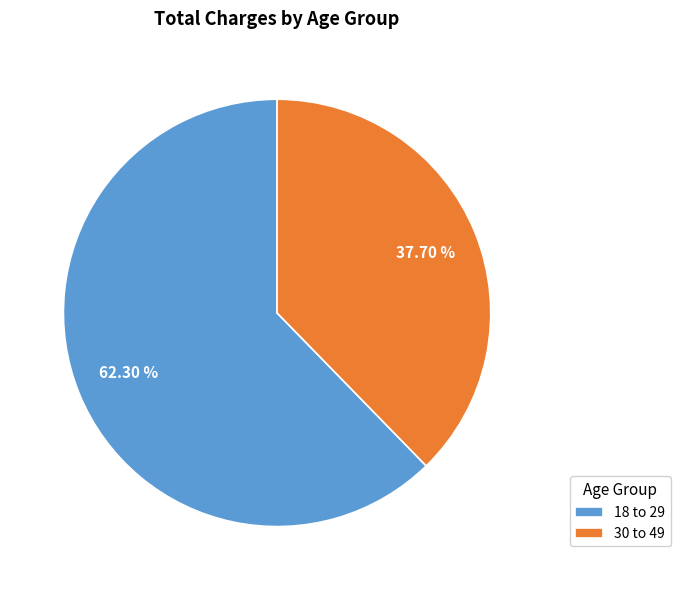

To the nearest percent, what portion does 18 to 29 represent?

62%